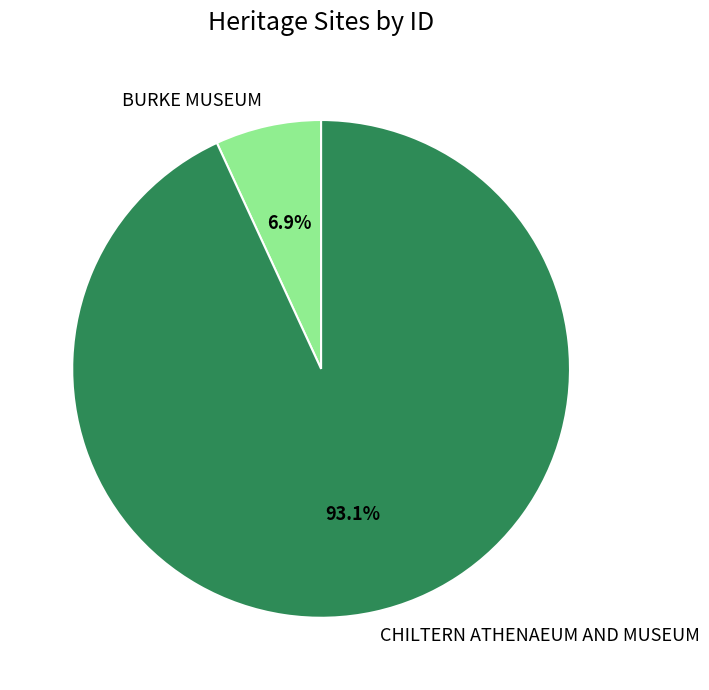

Between CHILTERN ATHENAEUM AND MUSEUM and BURKE MUSEUM, which is larger?

CHILTERN ATHENAEUM AND MUSEUM